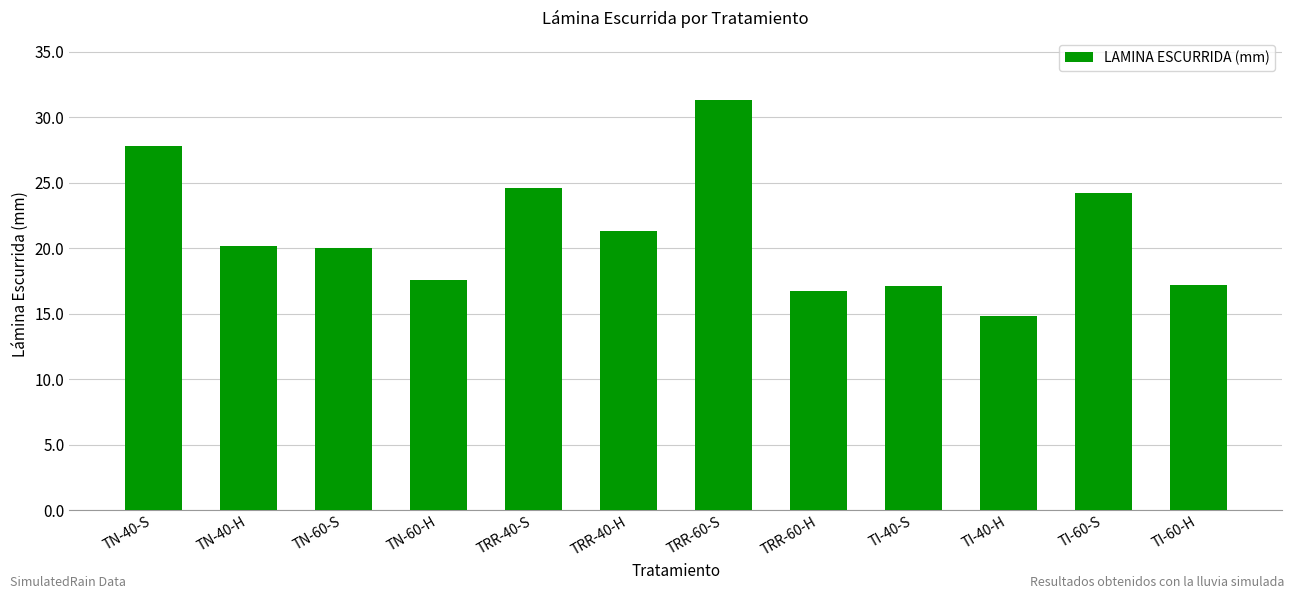

What value does the data have at TI-40-S?

17.1